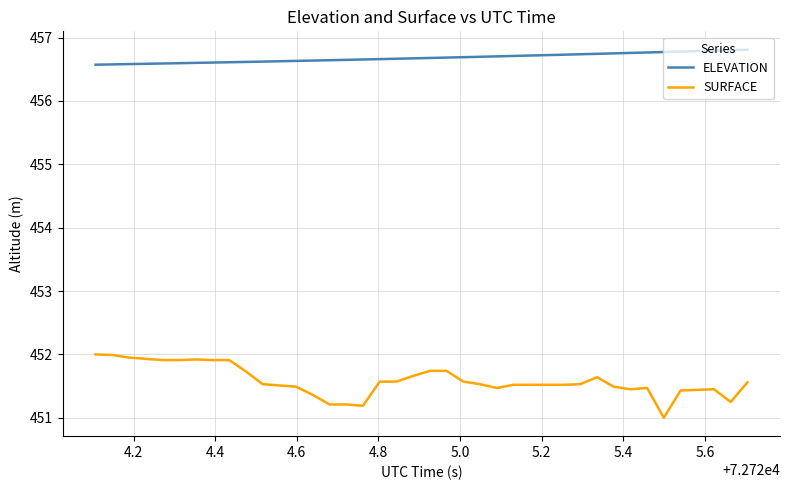

True or false: ELEVATION and SURFACE cross at least once.

False